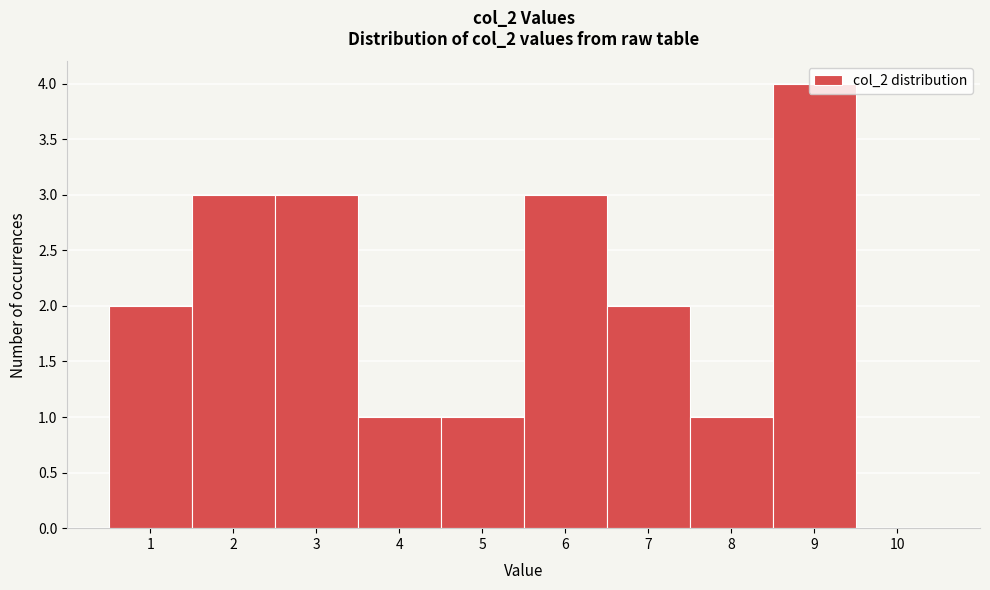

Reading left to right, transcribe this chart: for each bar, give the range it covers on the x-axis and its height. The values are not printed on the chart, so give them approximately, as read against the axis.

0.5 to 1.5: 2
1.5 to 2.5: 3
2.5 to 3.5: 3
3.5 to 4.5: 1
4.5 to 5.5: 1
5.5 to 6.5: 3
6.5 to 7.5: 2
7.5 to 8.5: 1
8.5 to 9.5: 4
9.5 to 10.5: 0